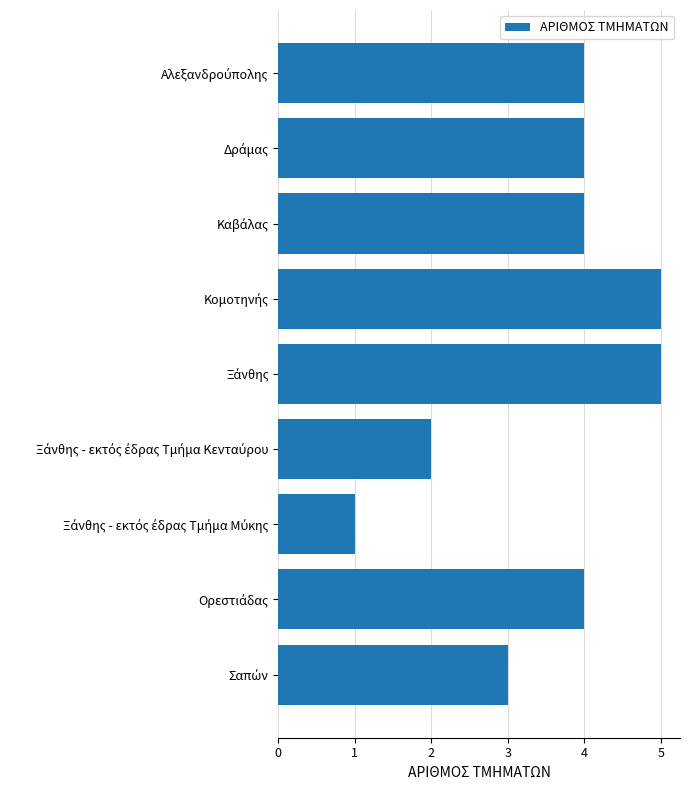

What is the greatest value displayed?

5